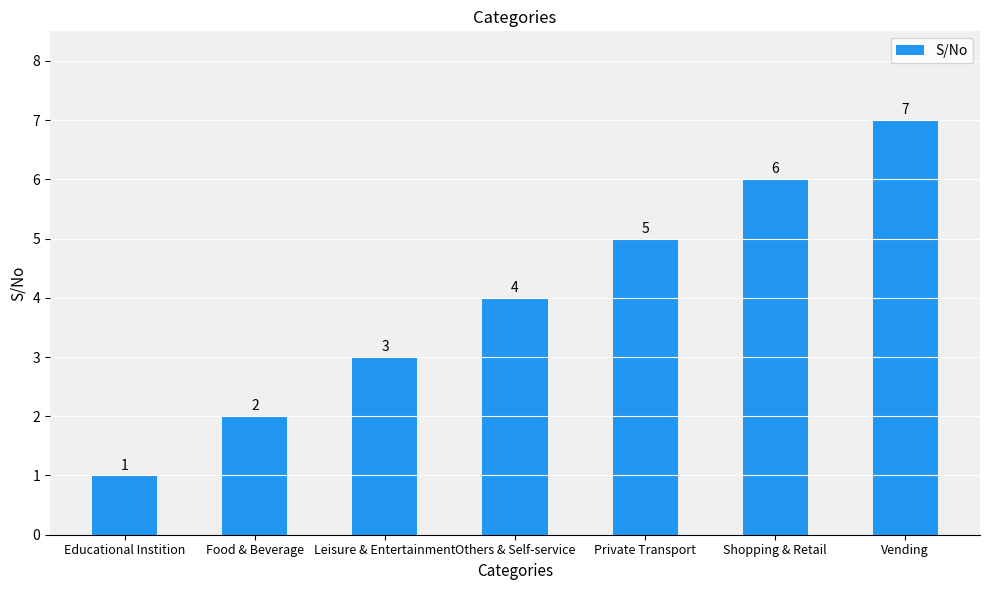

Which has a higher value, Vending or Leisure & Entertainment?

Vending